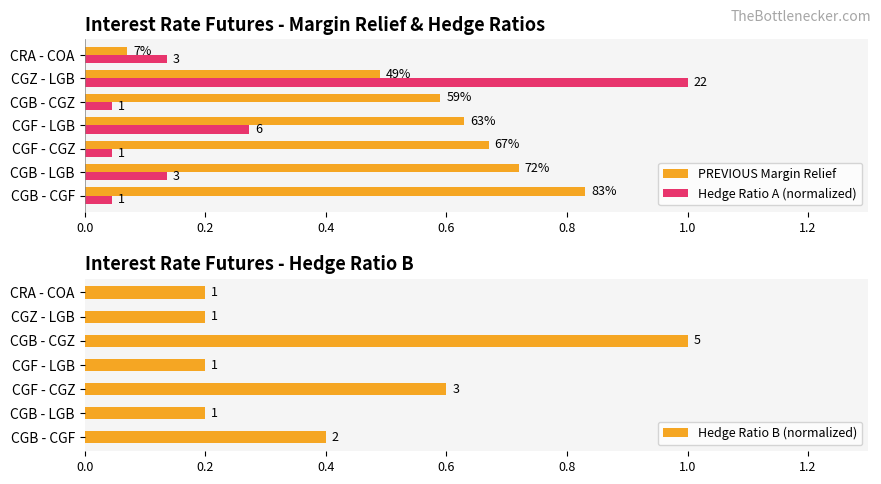

The Hedge Ratio B (normalized) series shows 0.2 at CRA - COA. True or false?

True